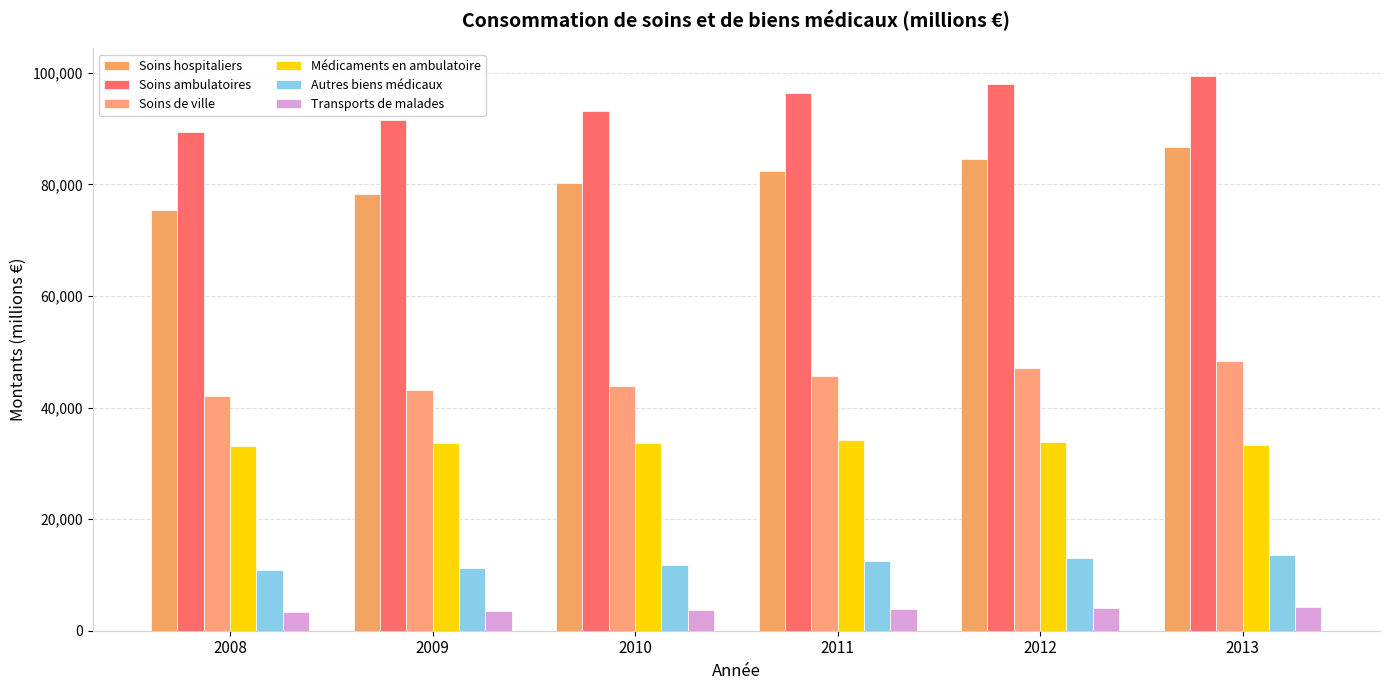

At which label does Transports de malades reach its peak?

2013